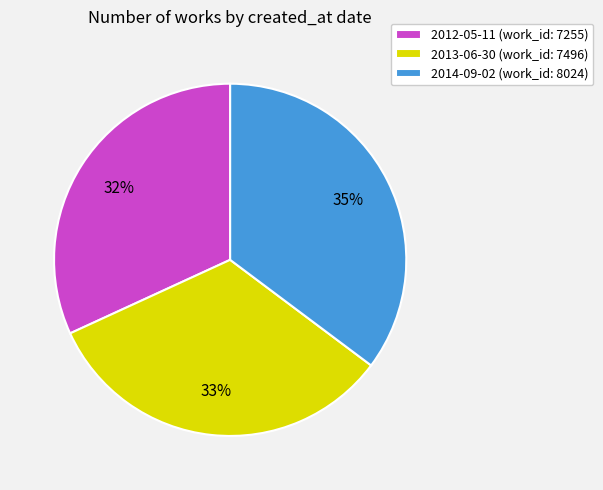

Do 2013-06-30 (work_id: 7496) and 2014-09-02 (work_id: 8024) together represent more than half of the pie?

Yes